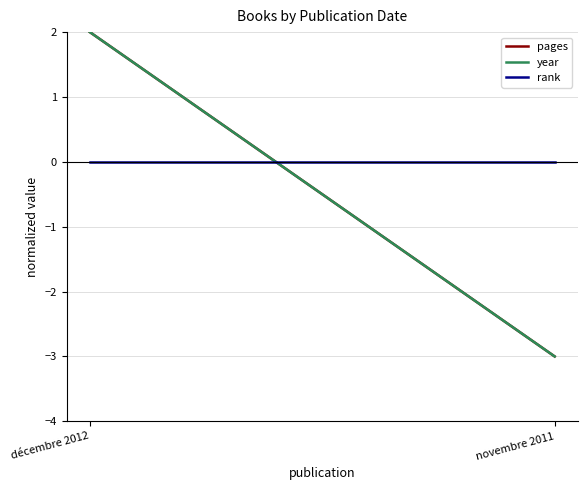

What is the maximum value for pages?

2